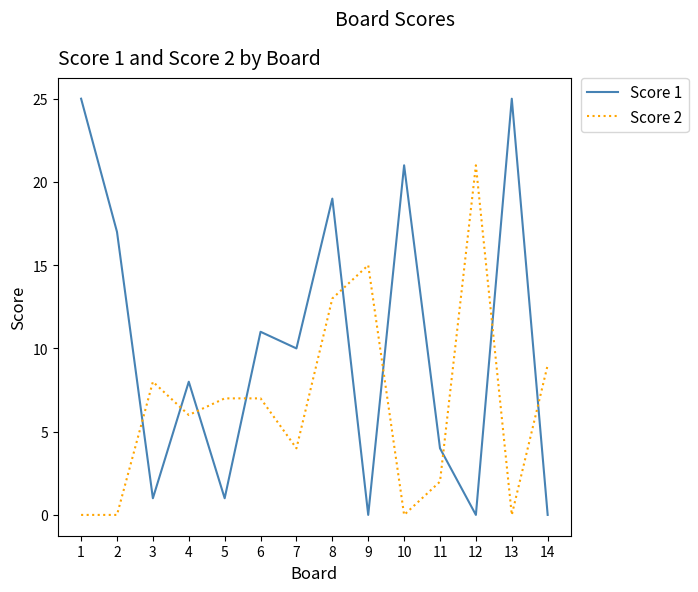

What is the spread (max minus min) of values at 3?

7